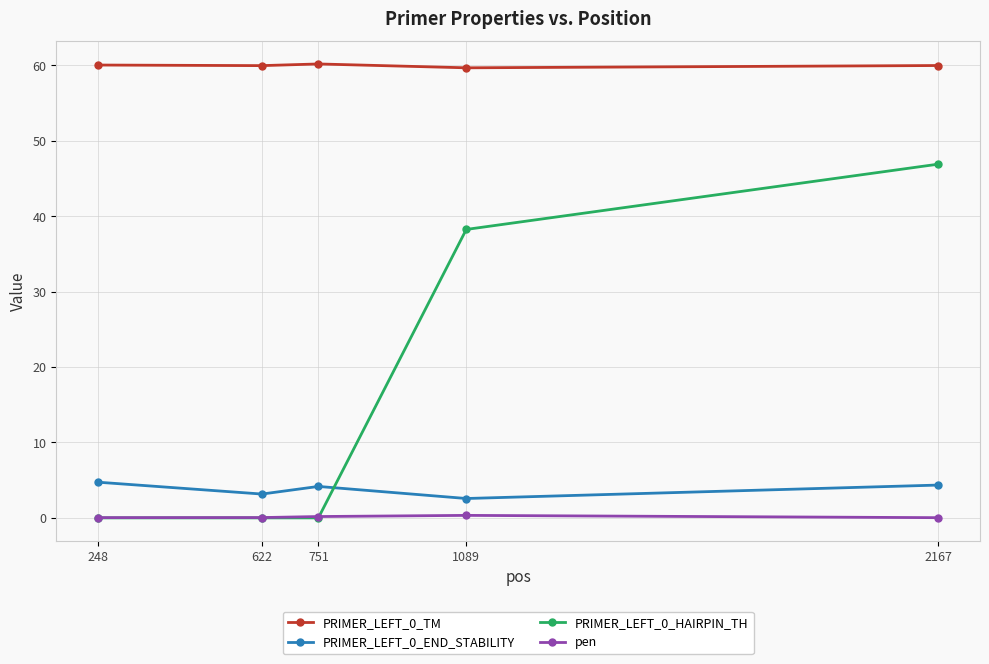

At which category is the sum across all series the highest?

2167